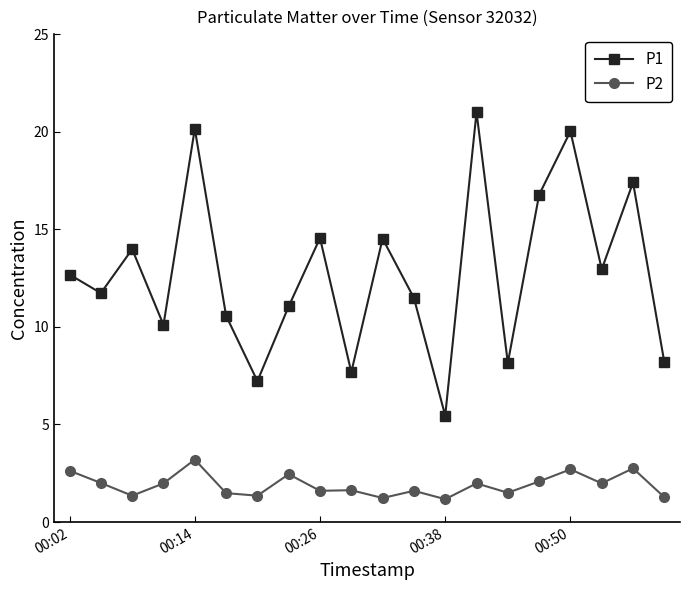

Which series has the largest total across all categories?

P1